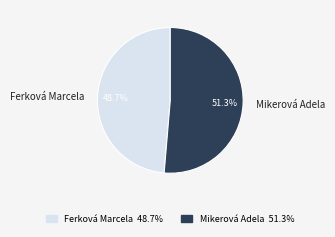

To the nearest percent, what is the combined percentage of Mikerová Adela and Ferková Marcela?

100%